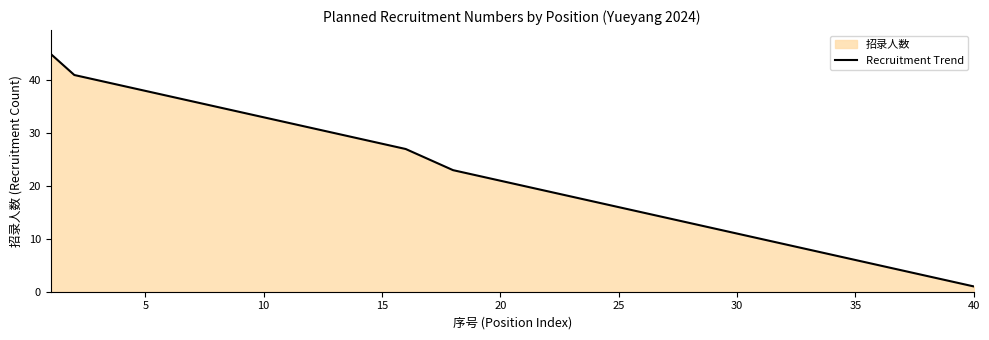

What is the difference between the maximum and minimum values?

44